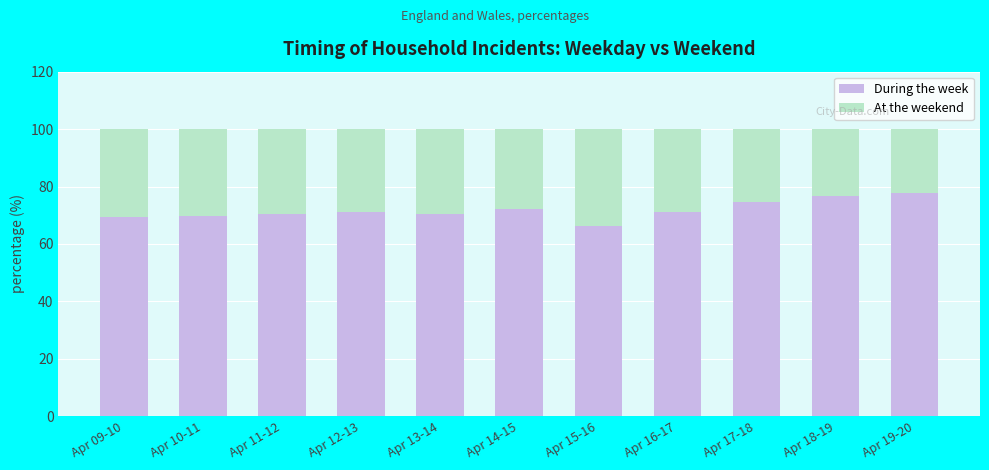

Is it true that During the week equals 120.6 at Apr 16-17?

False